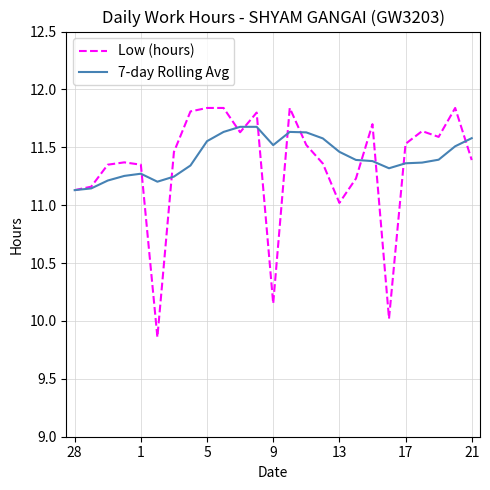

Which series has the largest range (max minus min)?

Low (hours)